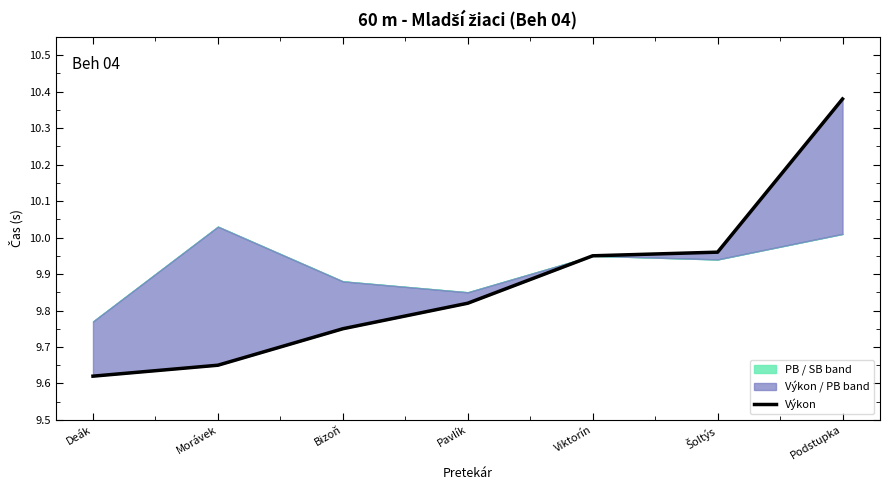

What is the minimum value shown in the chart?

9.6